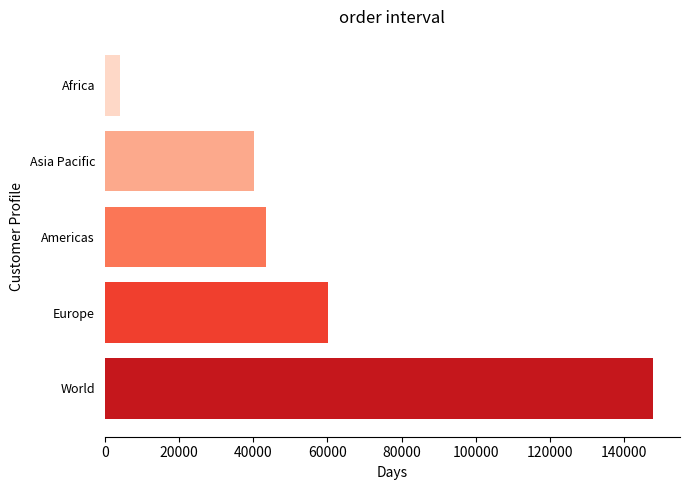

What is the minimum value shown in the chart?

3974